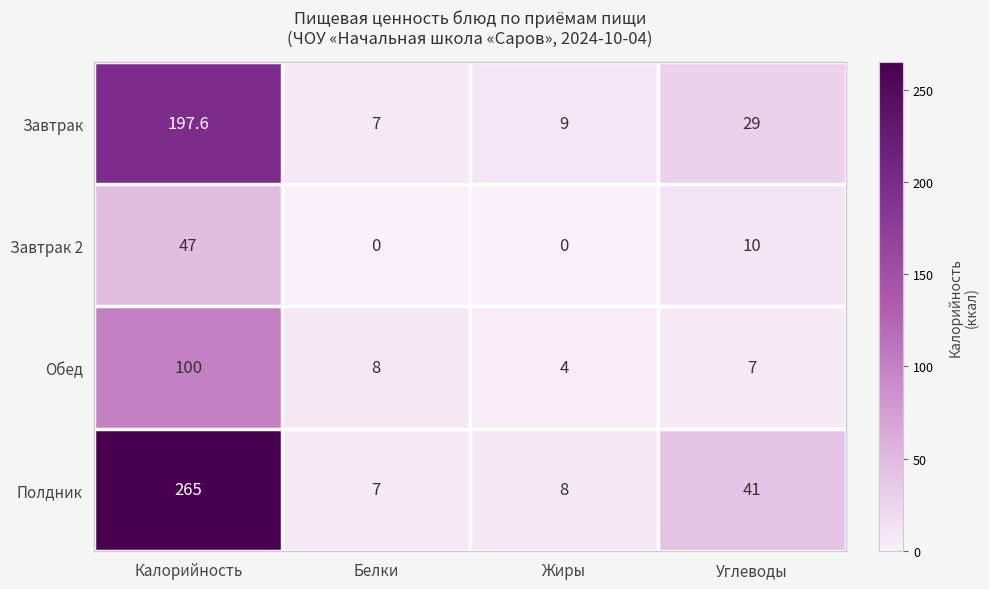

Count the number of data series in this chart.

4